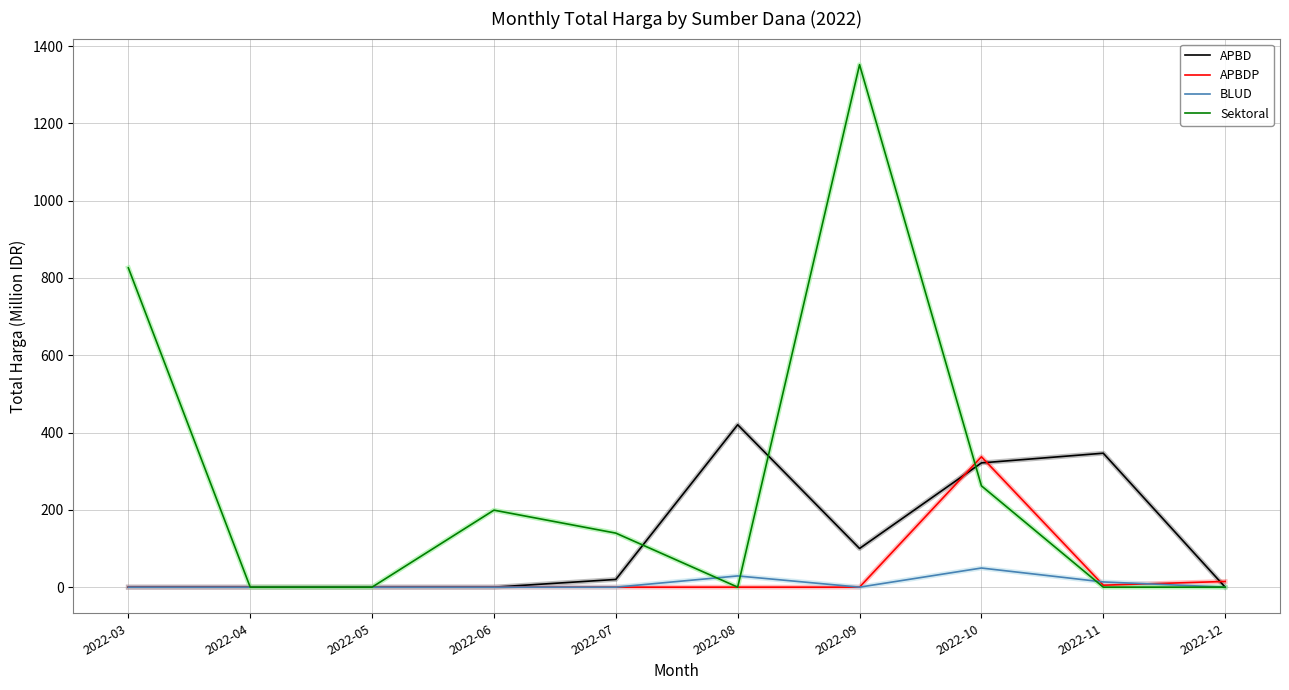

Which series changed the most between 2022-04 and 2022-11?

APBD